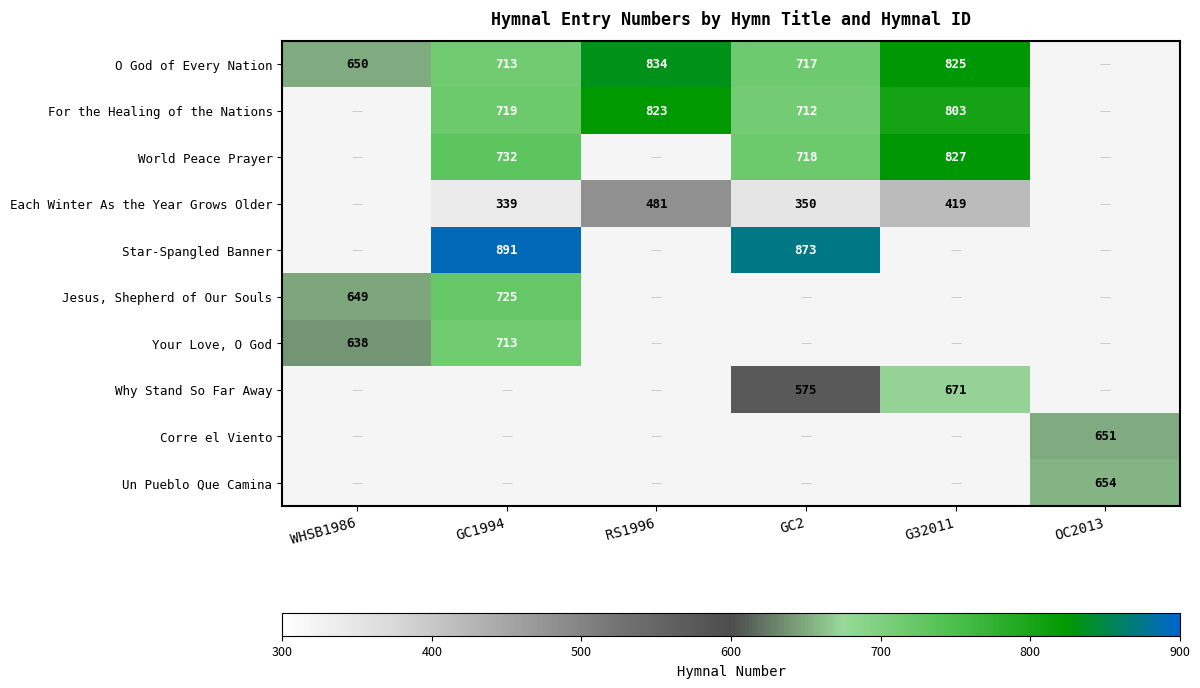

Is it true that Un Pueblo Que Camina equals 299.5 at OC2013?

False